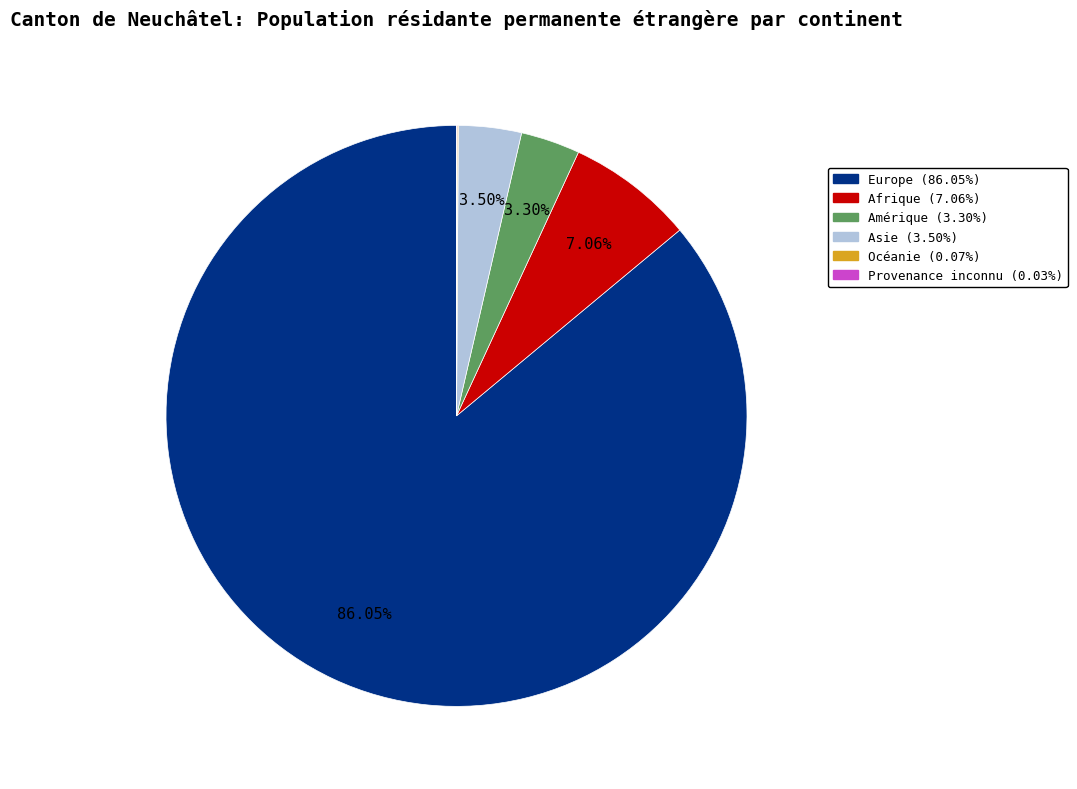

Is there a majority slice in this chart?

Yes